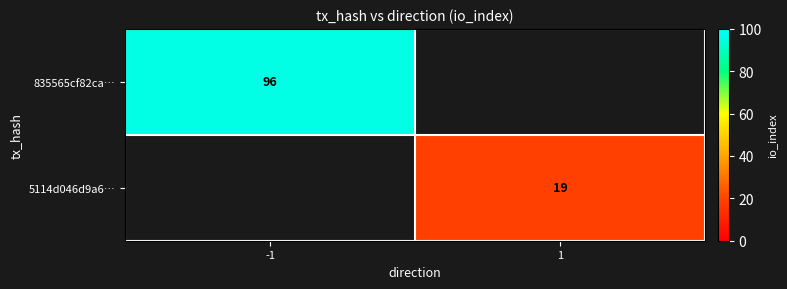

Between 1 and -1, which is larger?

-1